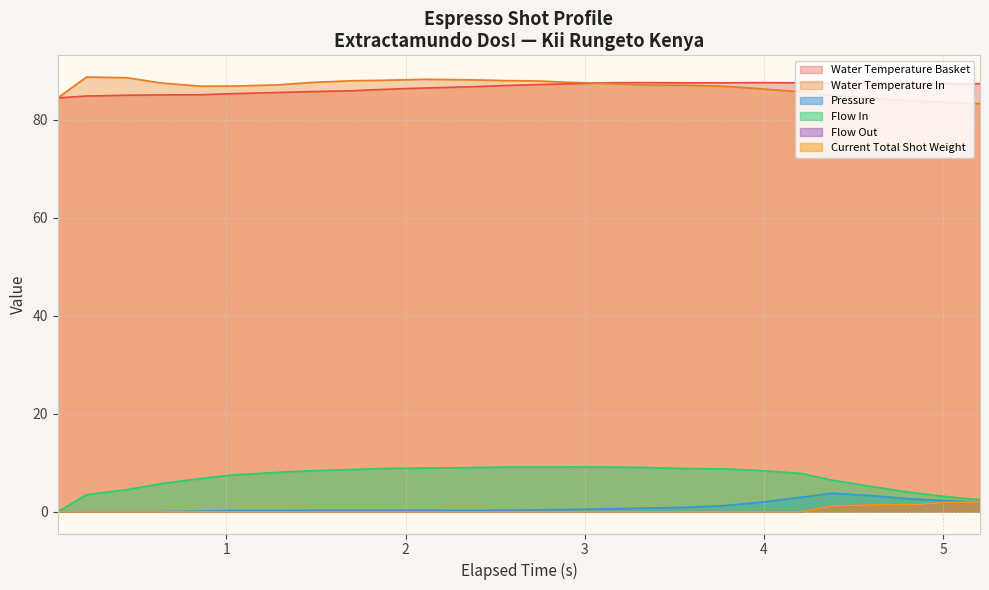

What is the maximum value shown in the chart?

88.8